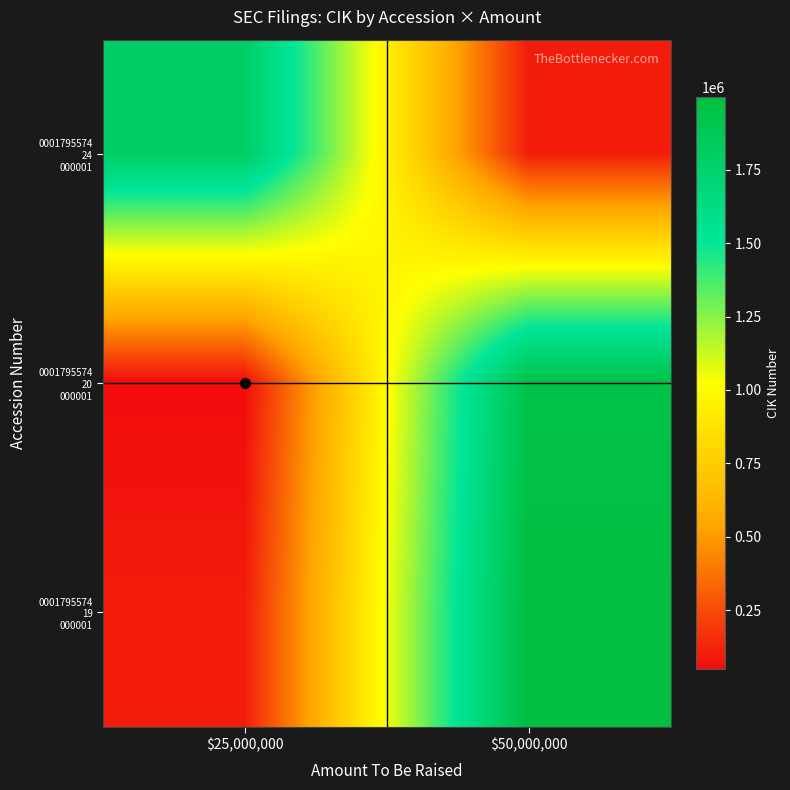

At which category is the sum across all series the highest?

$50,000,000